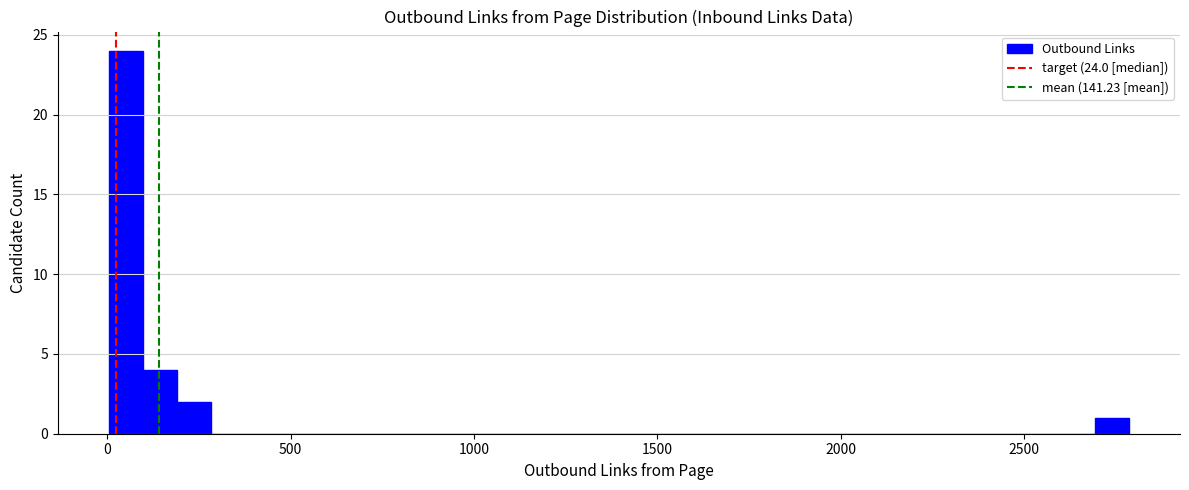

Around what value on the x-axis is the tallest bar? Give the approximate position of its centre, as read against the axis.

50